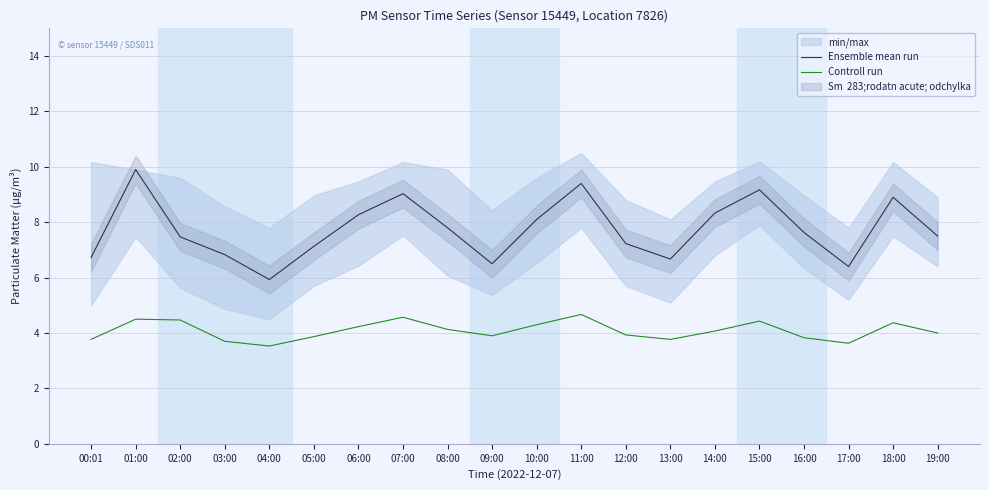

What is the lowest value of the Controll run series?

3.5